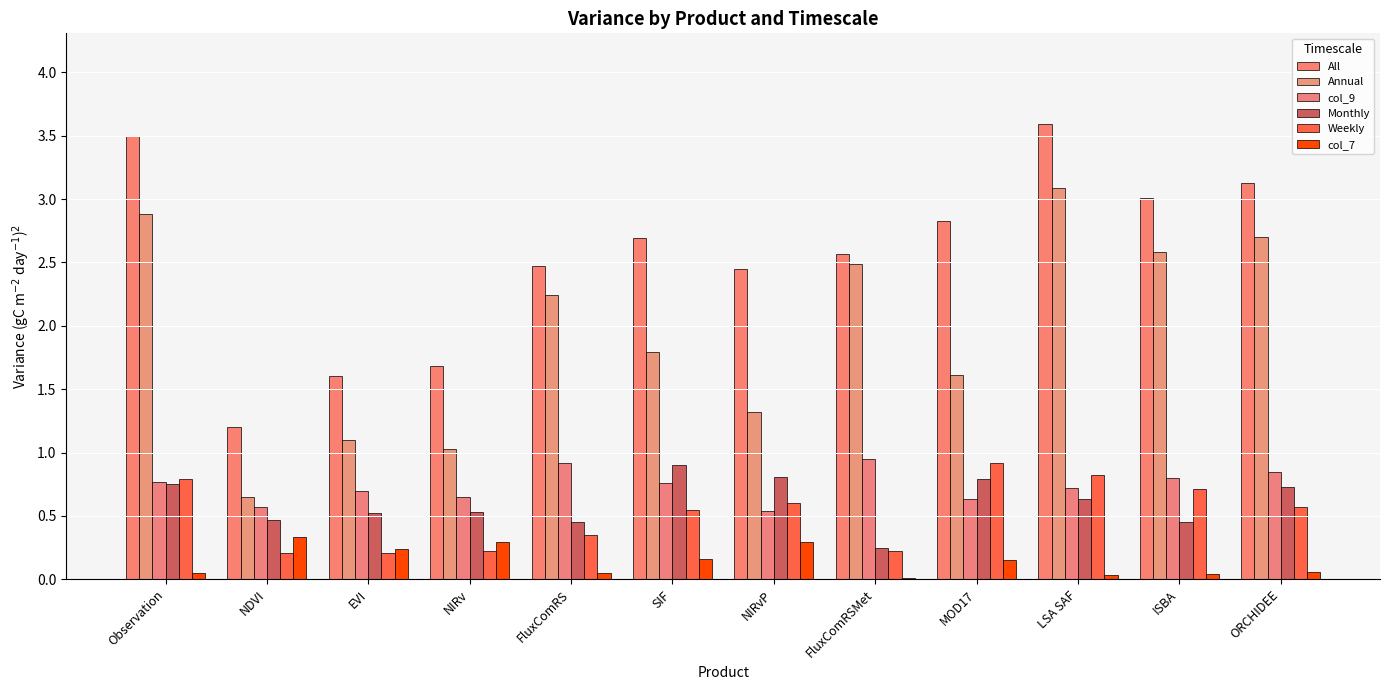

Is it true that Annual equals 0.2 at NDVI?

False